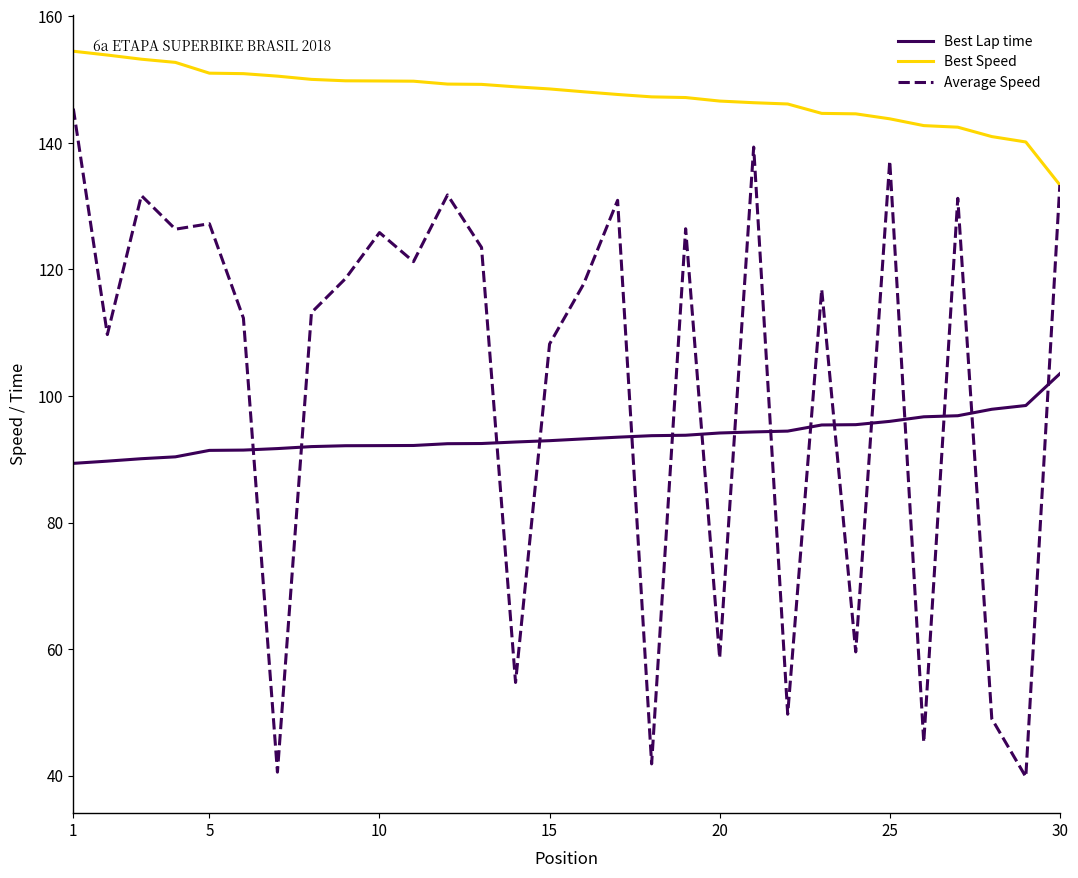

What is the lowest value of the Best Speed series?

133.4